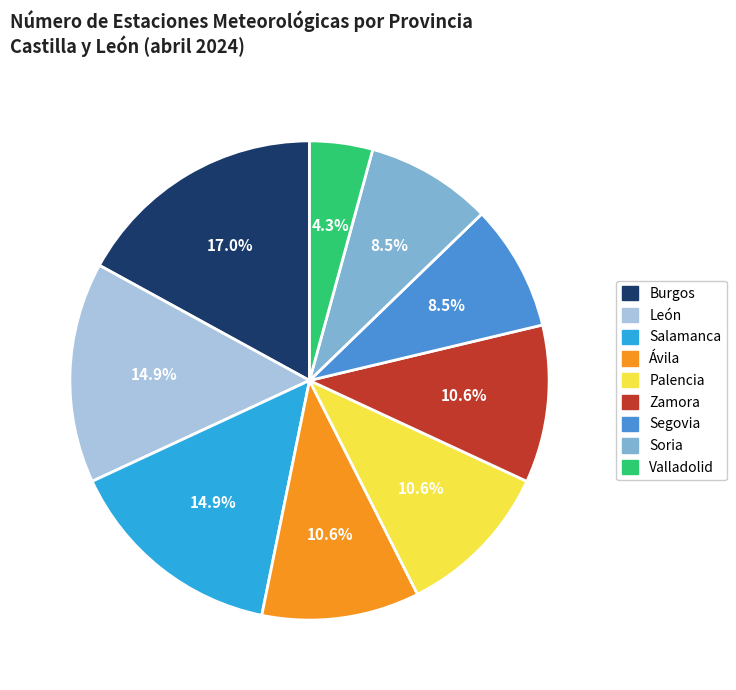

What portion of the pie excludes Zamora?

89.4%